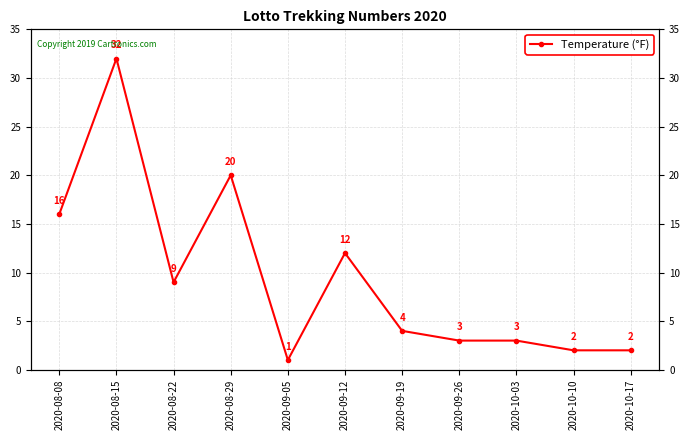

Where is the first local maximum?

2020-08-15